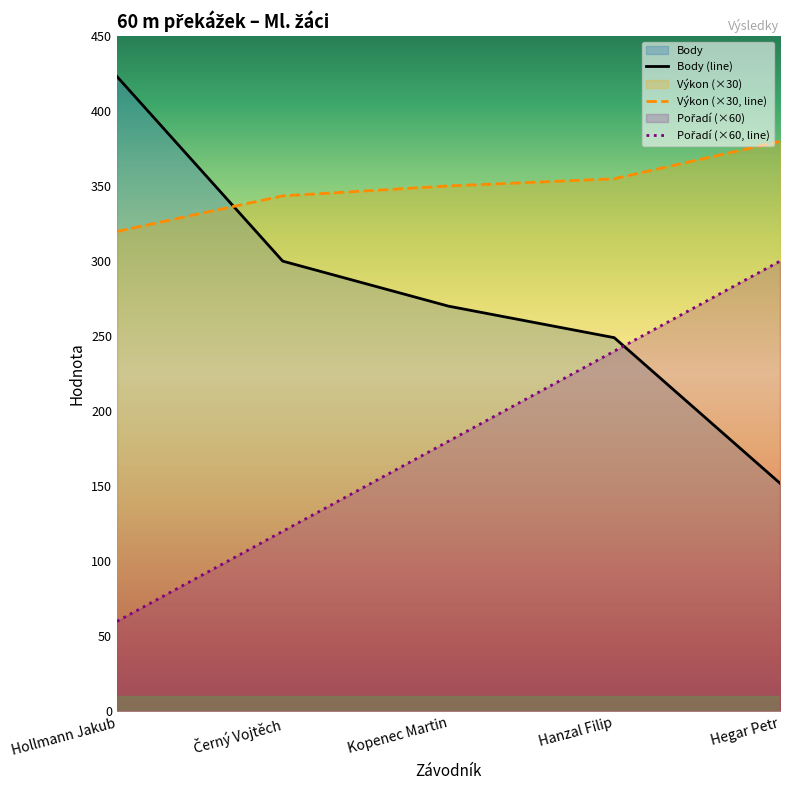

Between Hollmann Jakub and Hanzal Filip, which series saw the biggest shift?

Pořadí (×60, line)